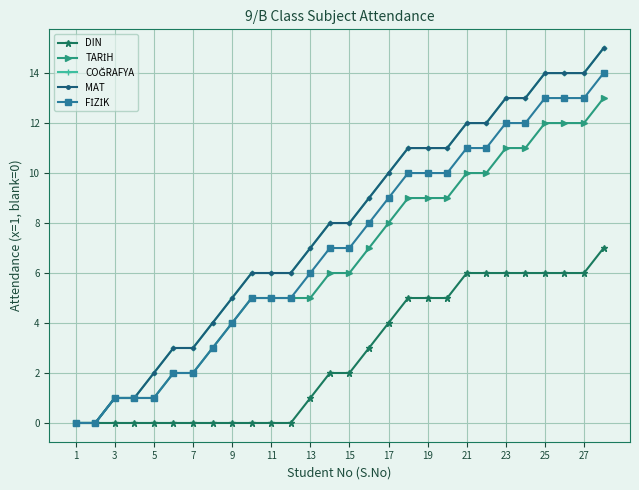

Is this an area chart (filled region under the line)?

No